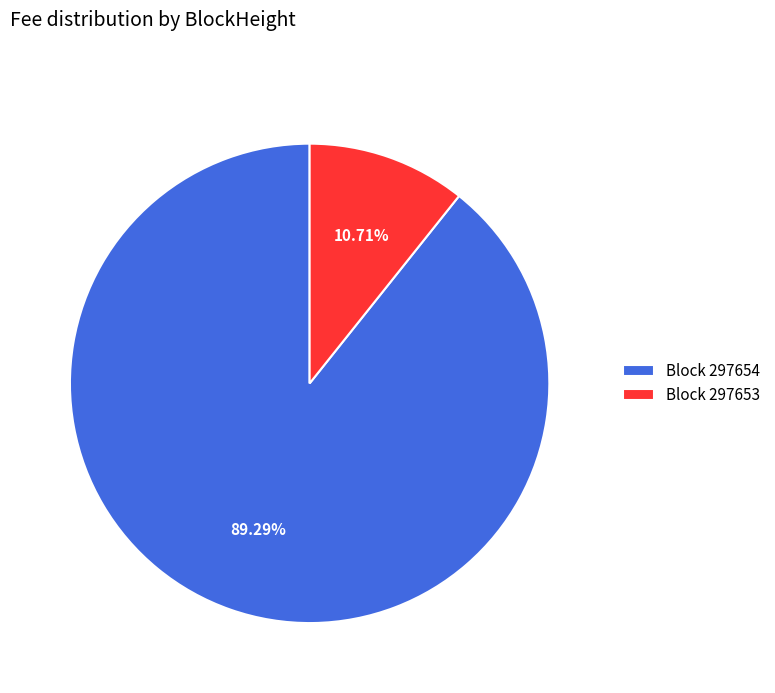

Between Block 297653 and Block 297654, which is larger?

Block 297654